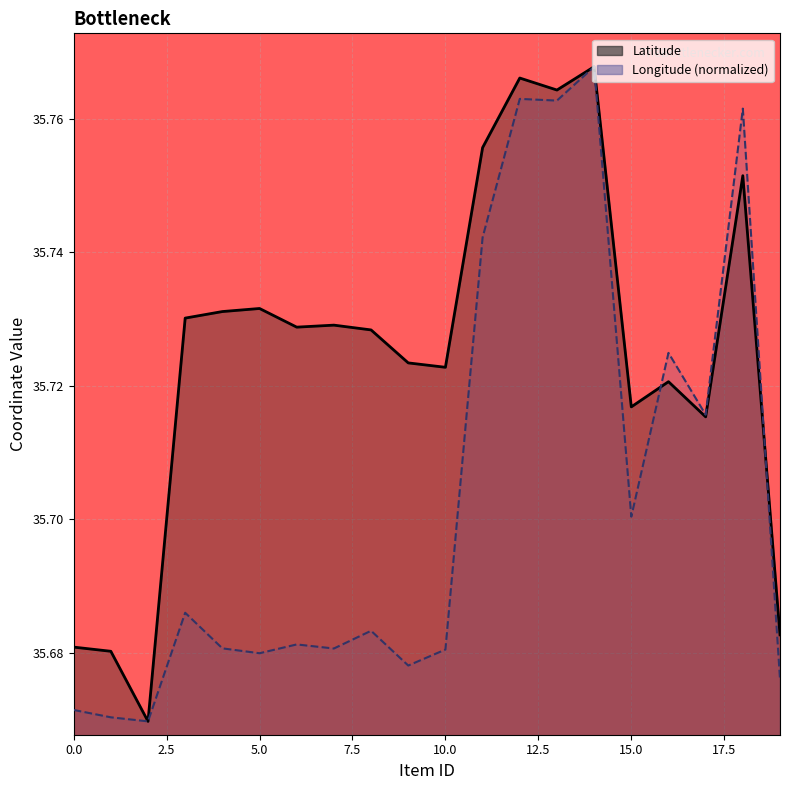

Which series has the widest spread of values?

Latitude